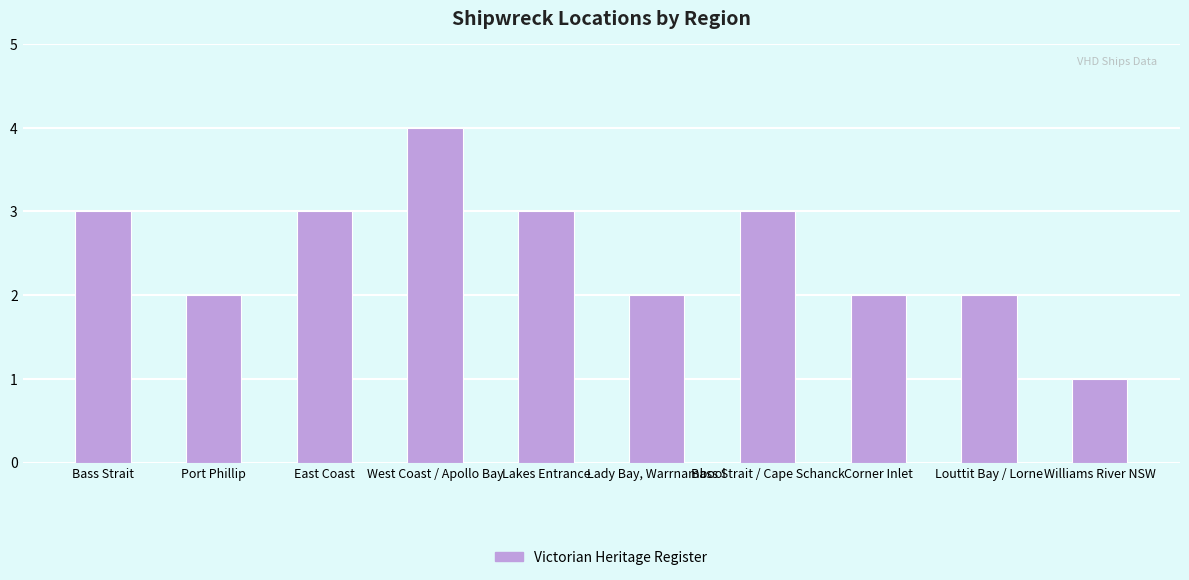

What is the label of the 7th bar from the left?

Bass Strait / Cape Schanck